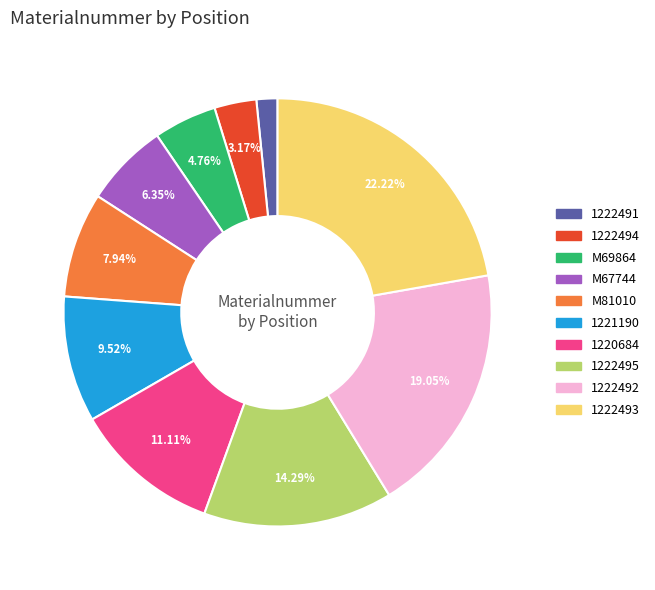

Which has a higher value, 1222494 or 1222493?

1222493